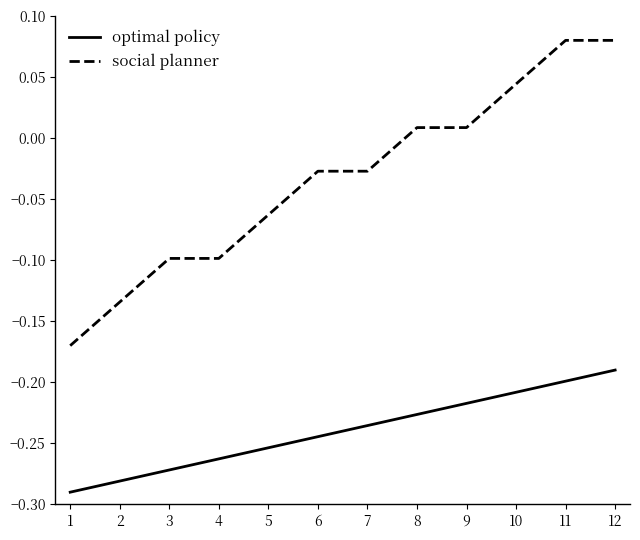

Rank the series by their maximum value, from lowest to highest.

optimal policy, social planner